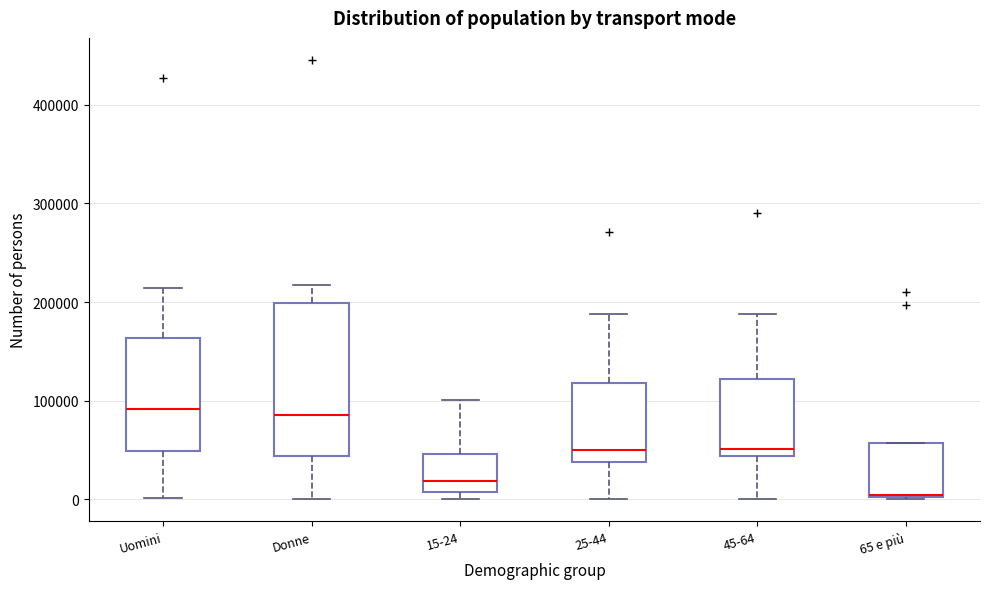

Reading left to right, read every box against the y-axis: the position of its median line, the range the box covers, and the ends of its whiskers. The values are not printed on the chart, so give them approximately, as read against the axis.

Uomini: median 90000, box 50000 to 160000, whiskers 0 to 210000
Donne: median 90000, box 40000 to 200000, whiskers 0 to 220000
15-24: median 20000, box 10000 to 50000, whiskers 0 to 100000
25-44: median 50000, box 40000 to 120000, whiskers 0 to 190000
45-64: median 50000, box 40000 to 120000, whiskers 0 to 190000
65 e più: median 0 (drawn on the box's lower edge), box 0 to 60000, whiskers 0 to 60000